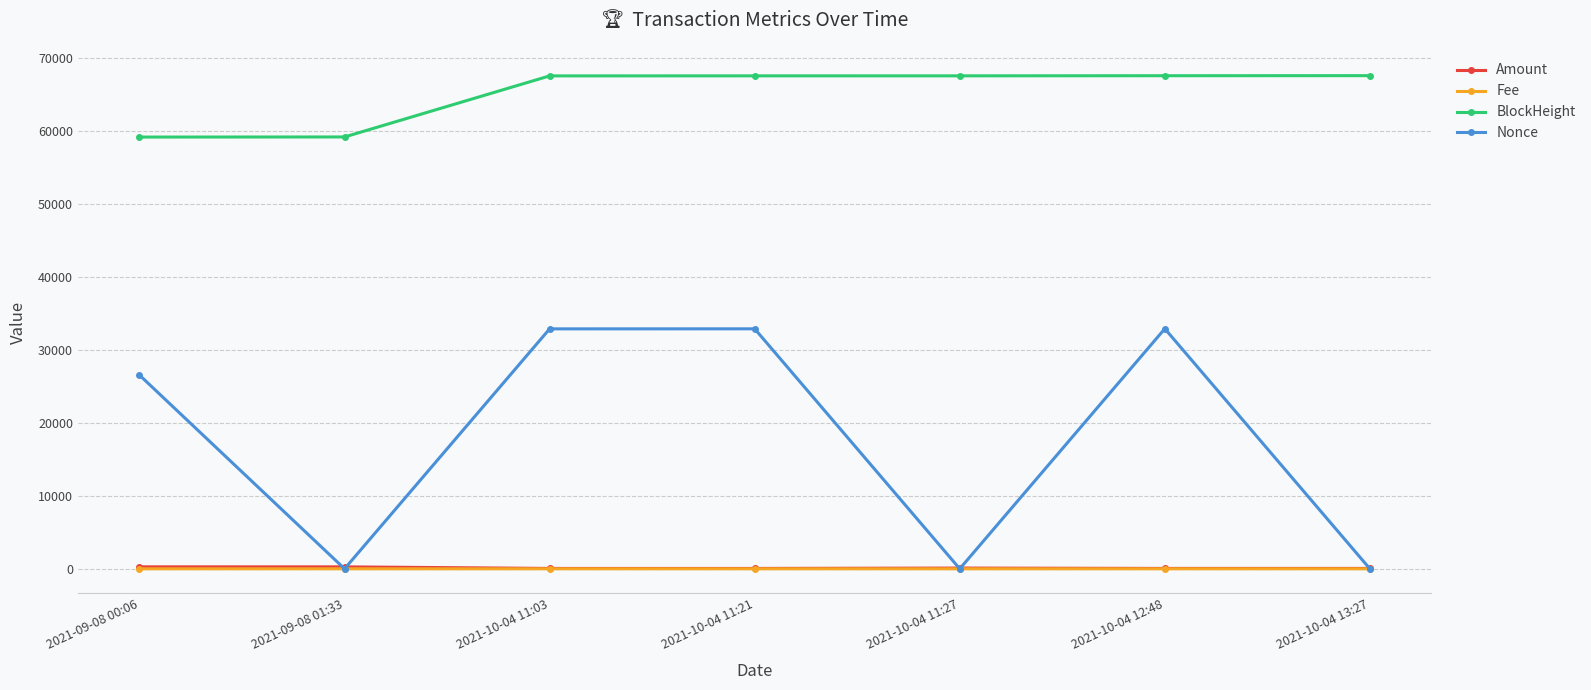

Which series has the widest spread of values?

Nonce